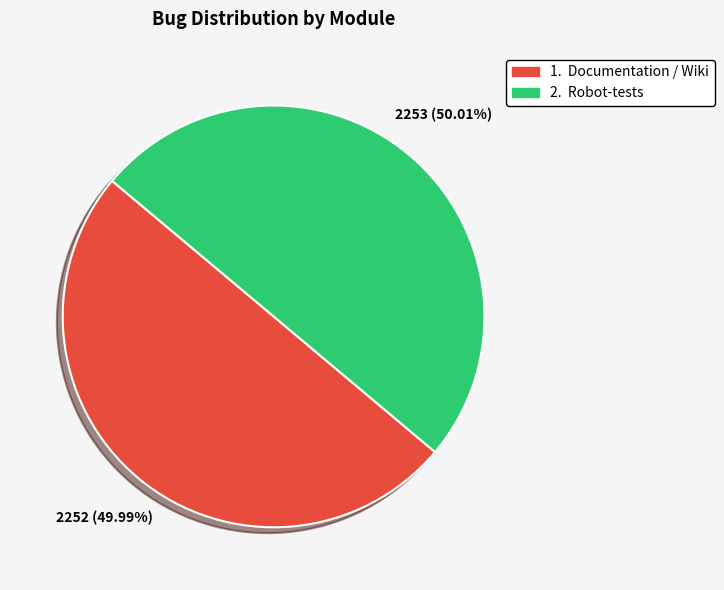

Is there any slice that represents more than half of the pie?

Yes